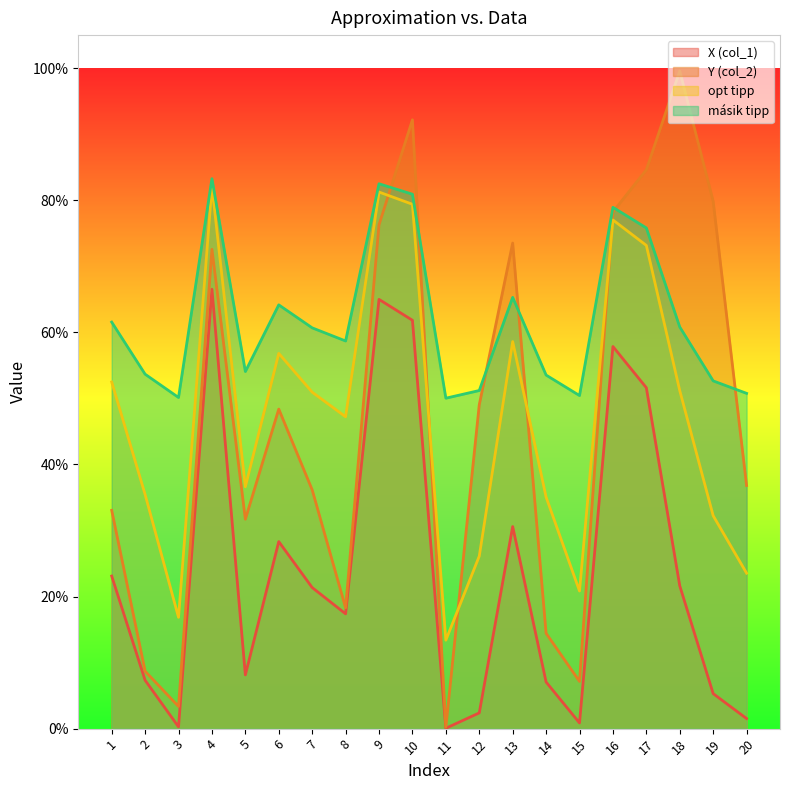

In Y (col_2), how many points are lower than both neighbors (excluding endpoints)?

5